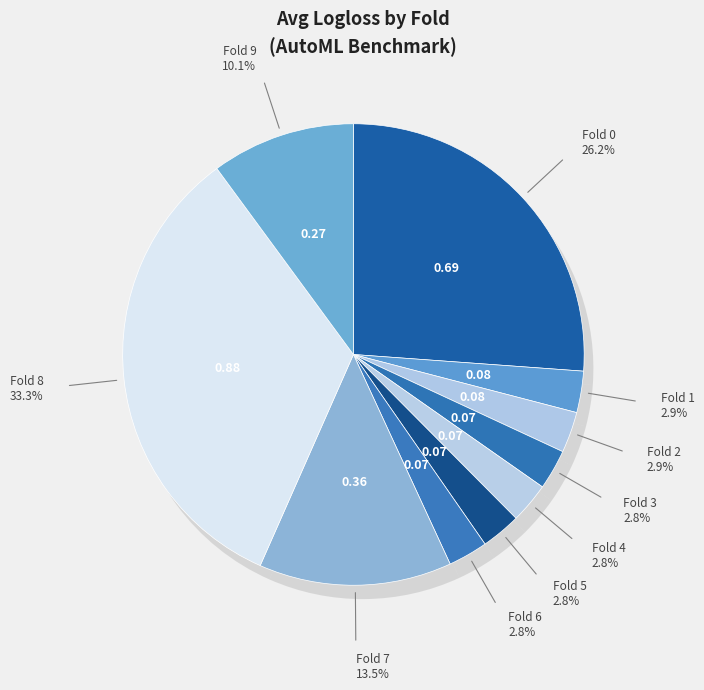

To the nearest percent, what is the combined percentage of 5 and 8?

36%